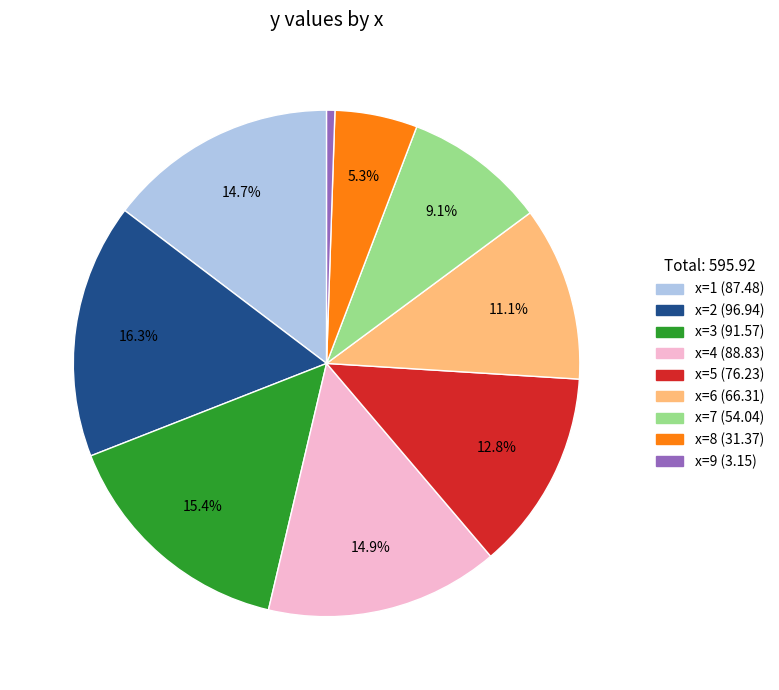

What is the smallest slice in the pie chart?

x=9 (3.15)